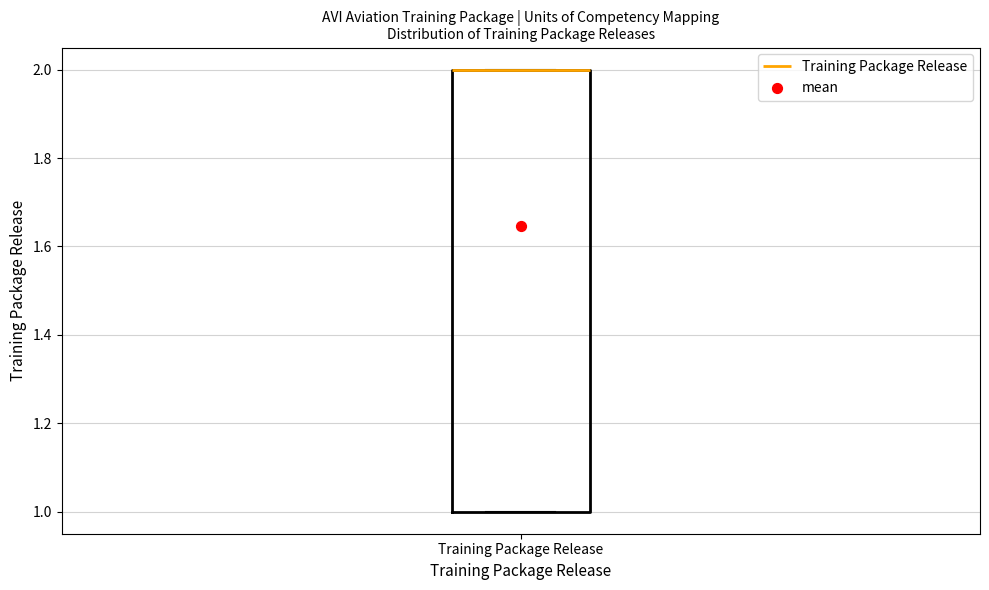

Read this box plot against the y-axis: the position of the median line, the range covered by the box, and the ends of both whiskers. The values are not printed on the chart, so give them approximately, as read against the axis.

median 2 (drawn on the box's upper edge), box 1 to 2, whiskers 1 to 2